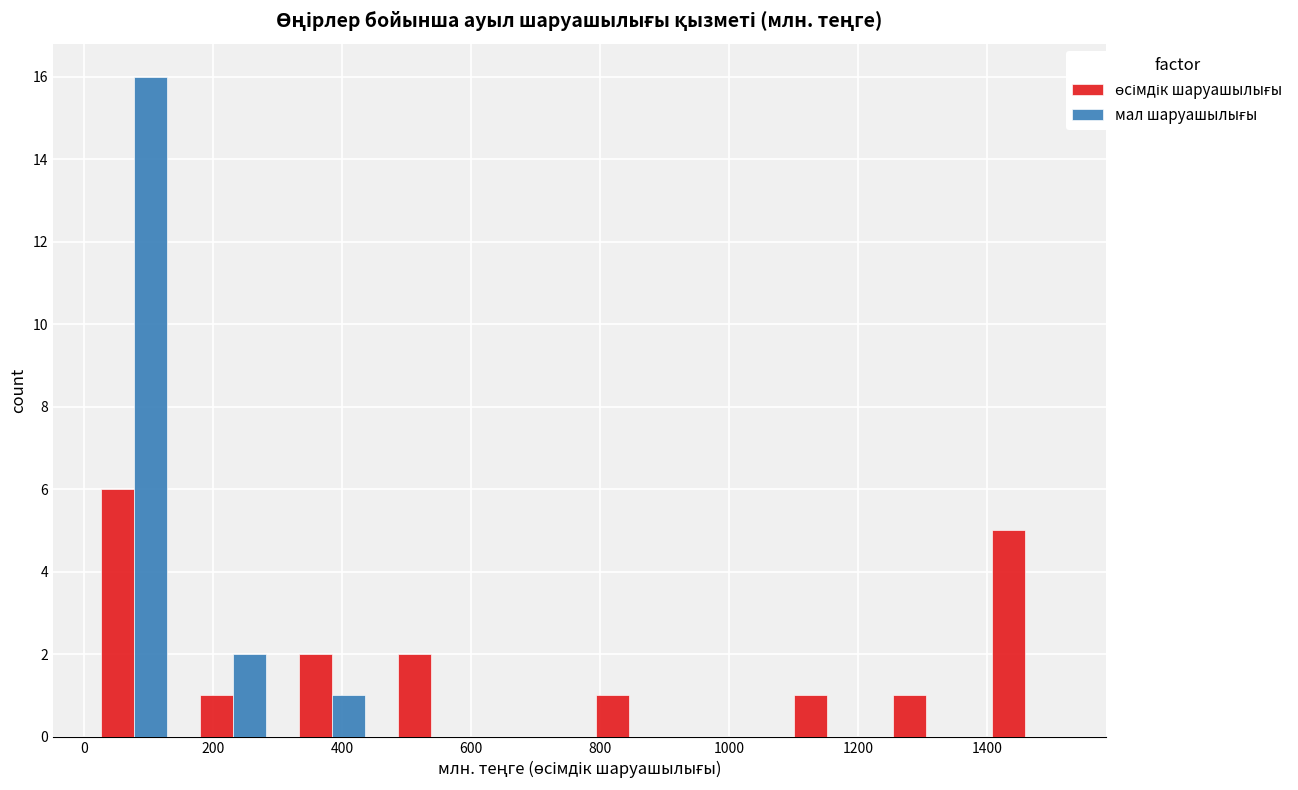

In the өсімдік шаруашылығы series, which range on the x-axis has the tallest bar?

0 to 160